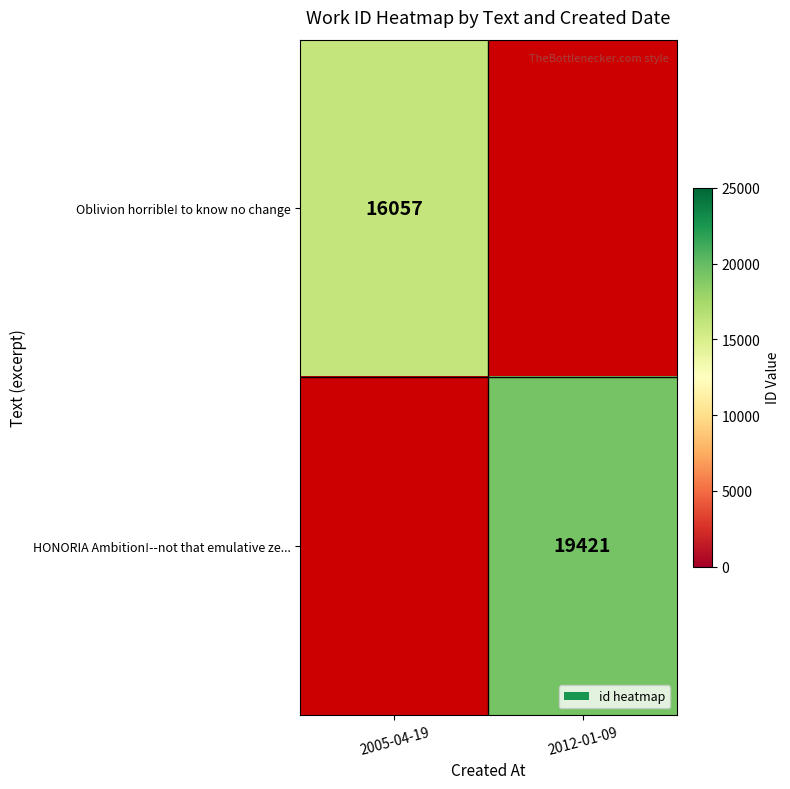

The HONORIA Ambition!--not that emulative ze... series shows 19421 at 2012-01-09. True or false?

True